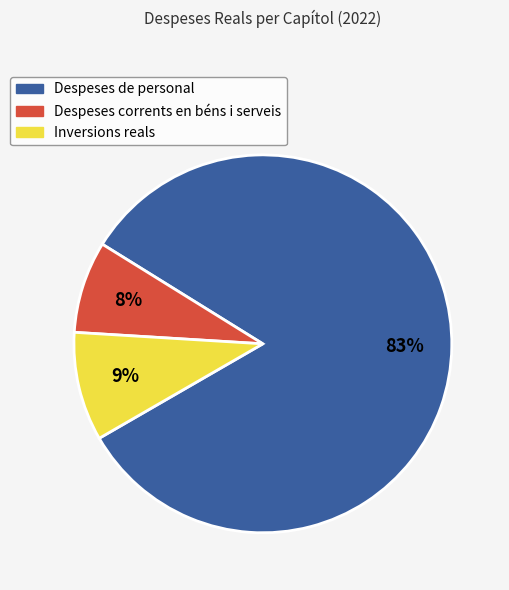

Is the sum of Inversions reals and Despeses corrents en béns i serveis greater than half?

No